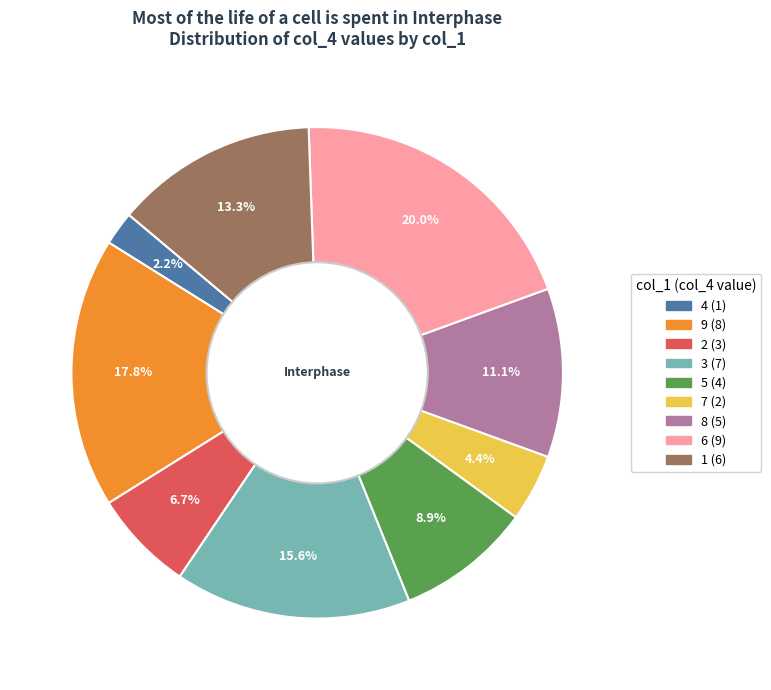

Is there any slice that represents more than half of the pie?

No